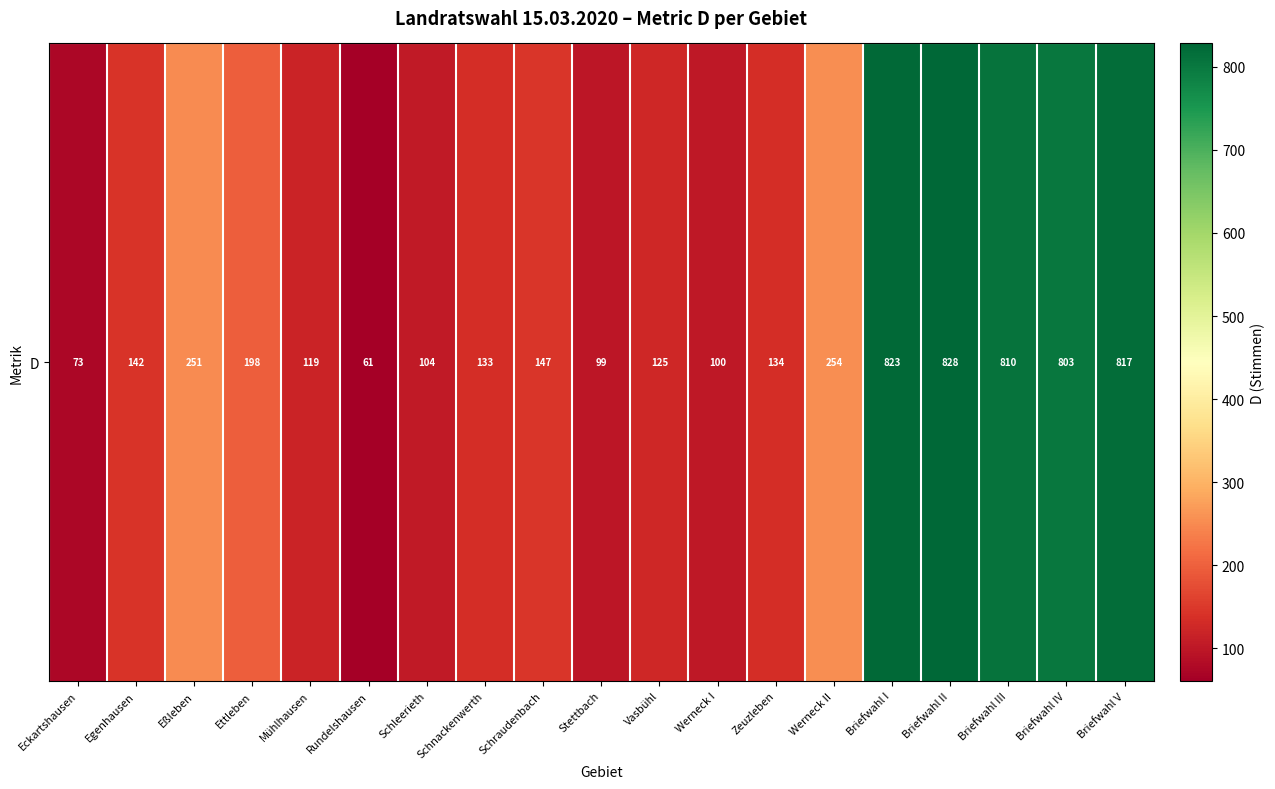

The value at Eßleben is 251. True or false?

True